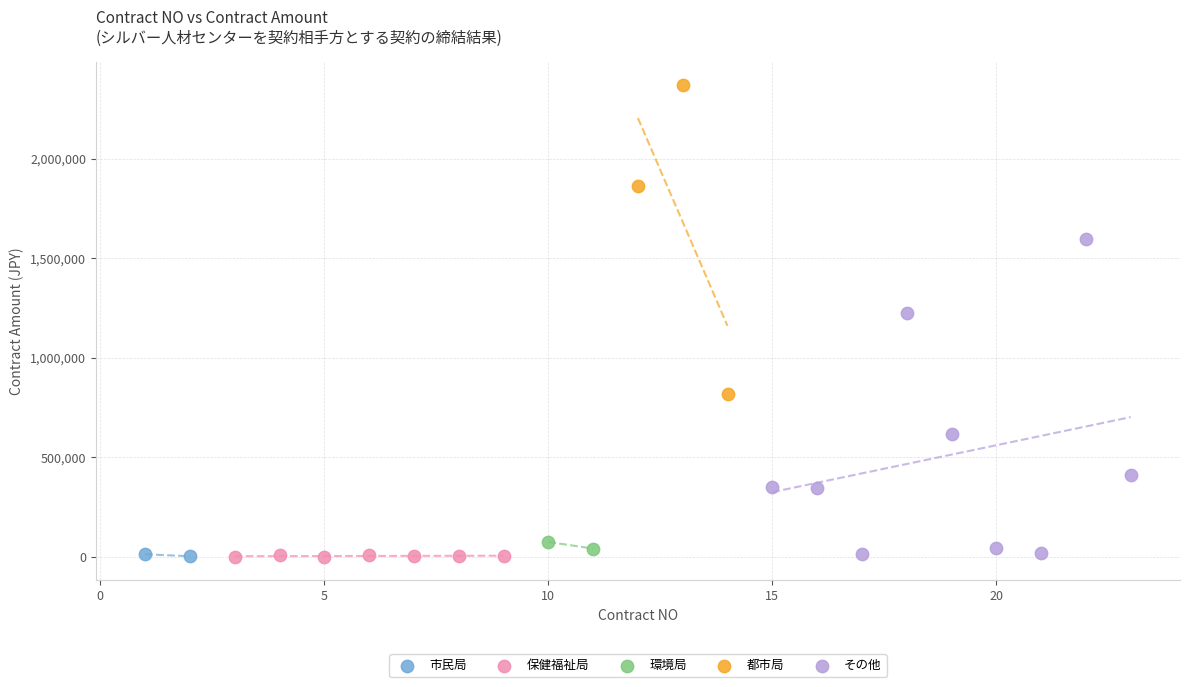

Which series reaches the maximum Y coordinate?

都市局